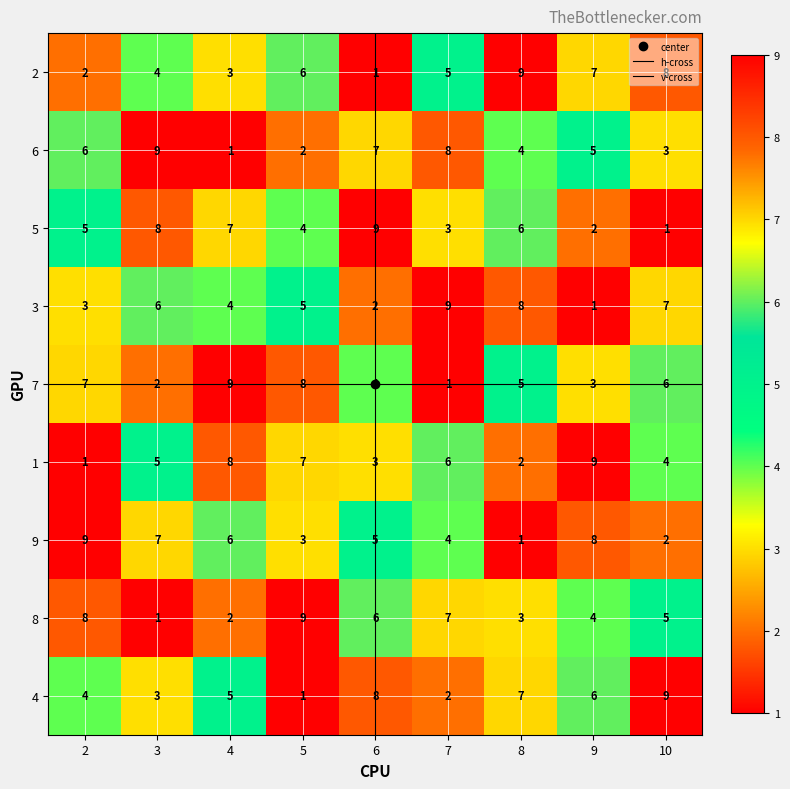

What is the maximum value shown in the chart?

9